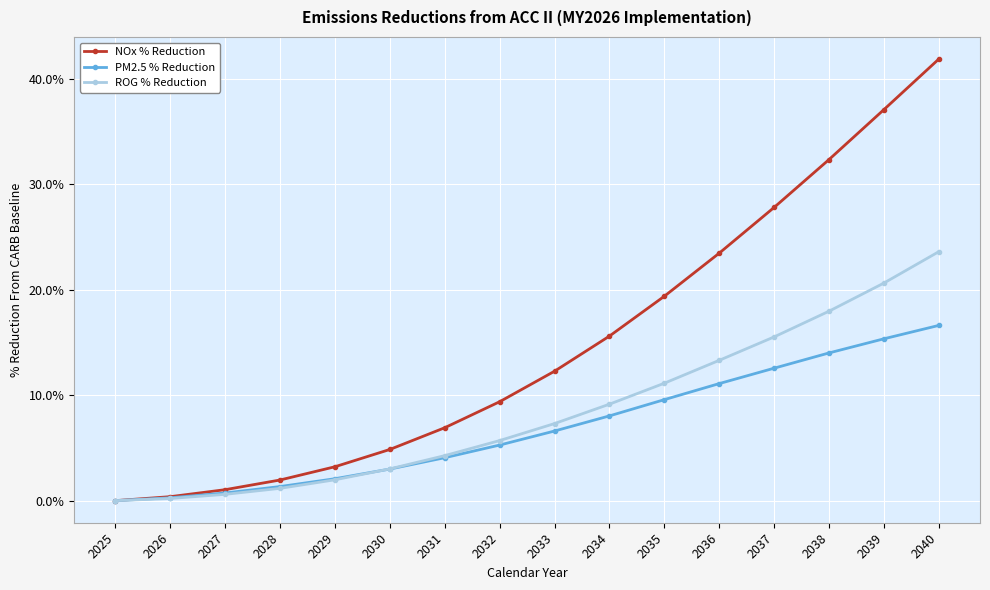

True or false: PM2.5 % Reduction has more than 1 points higher than both neighbors.

False